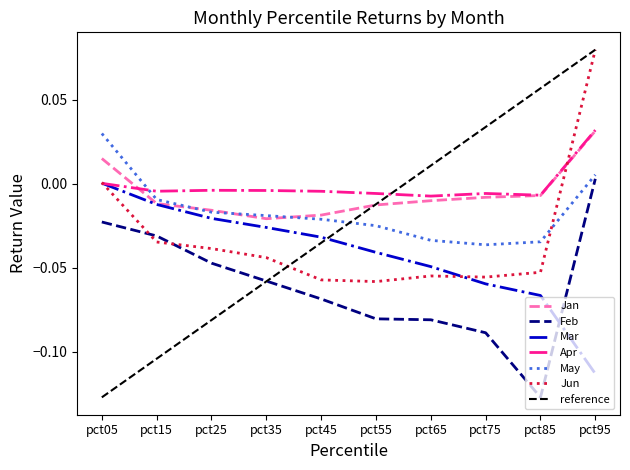

Is it true that Jun equals -0.0 at pct85?

False